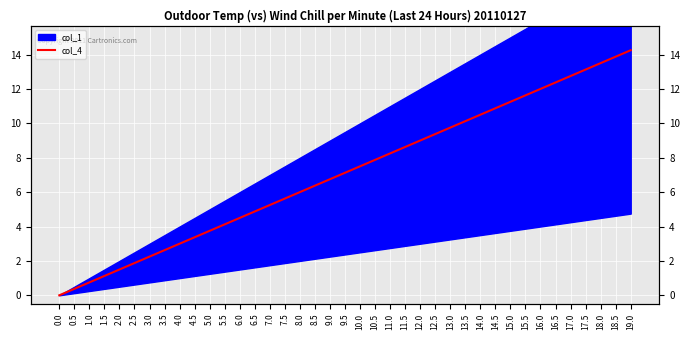

Which has a higher value, 13.5 or 17.0?

17.0